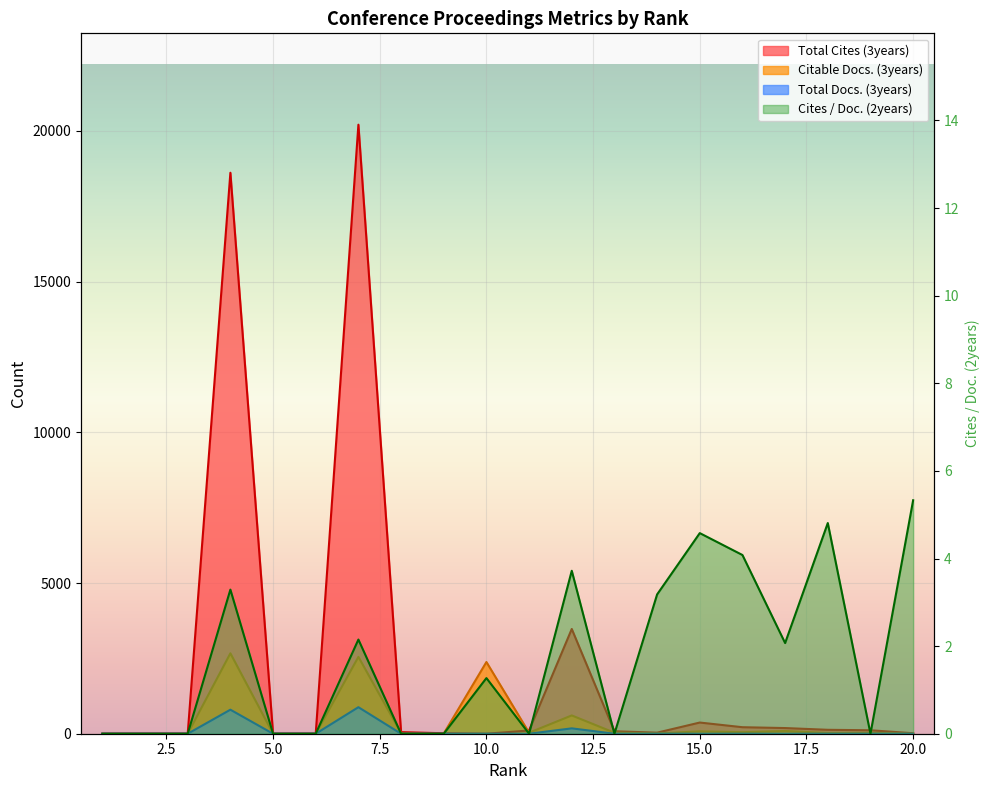

Count the number of categories in the chart.

20